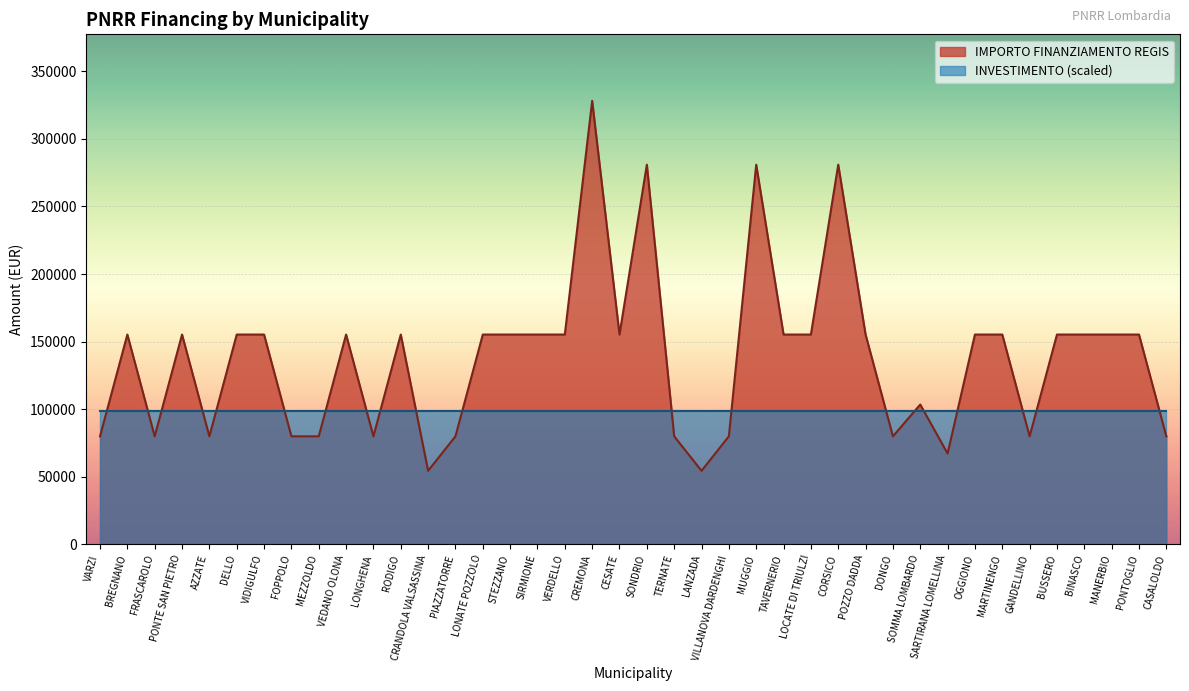

What is the sum of the values at CESATE and BUSSERO?

310468